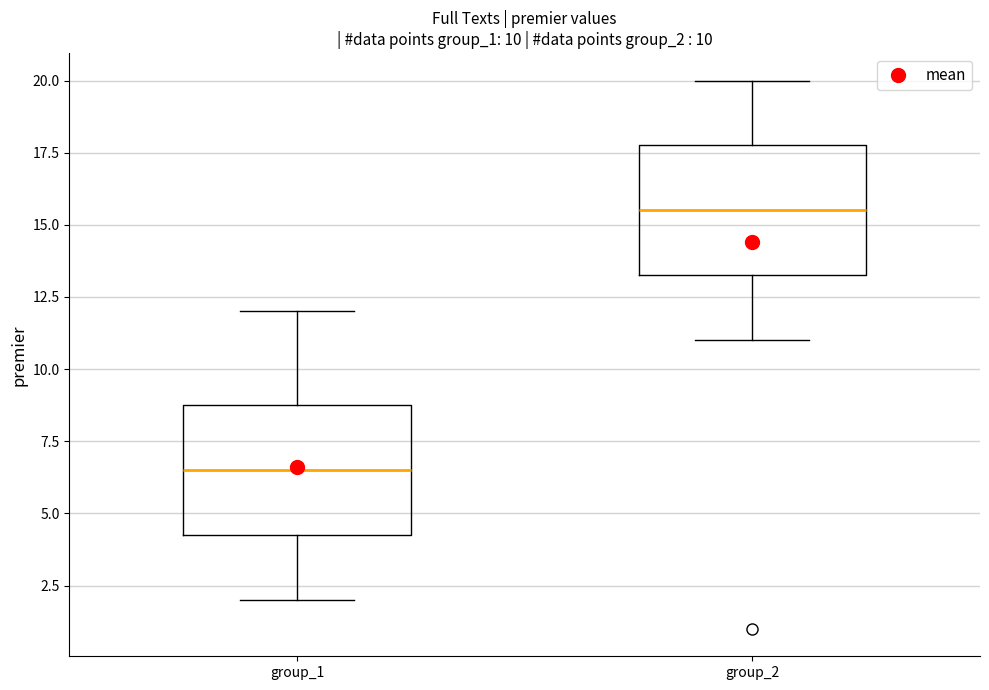

Which box has the highest median line?

group_2